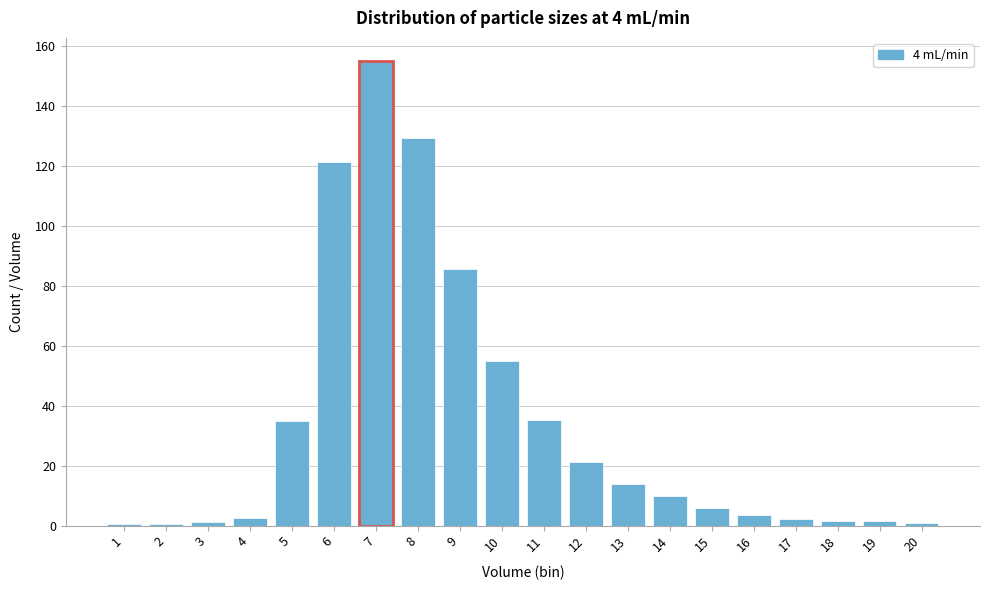

At which label is the value closest to 77?

9